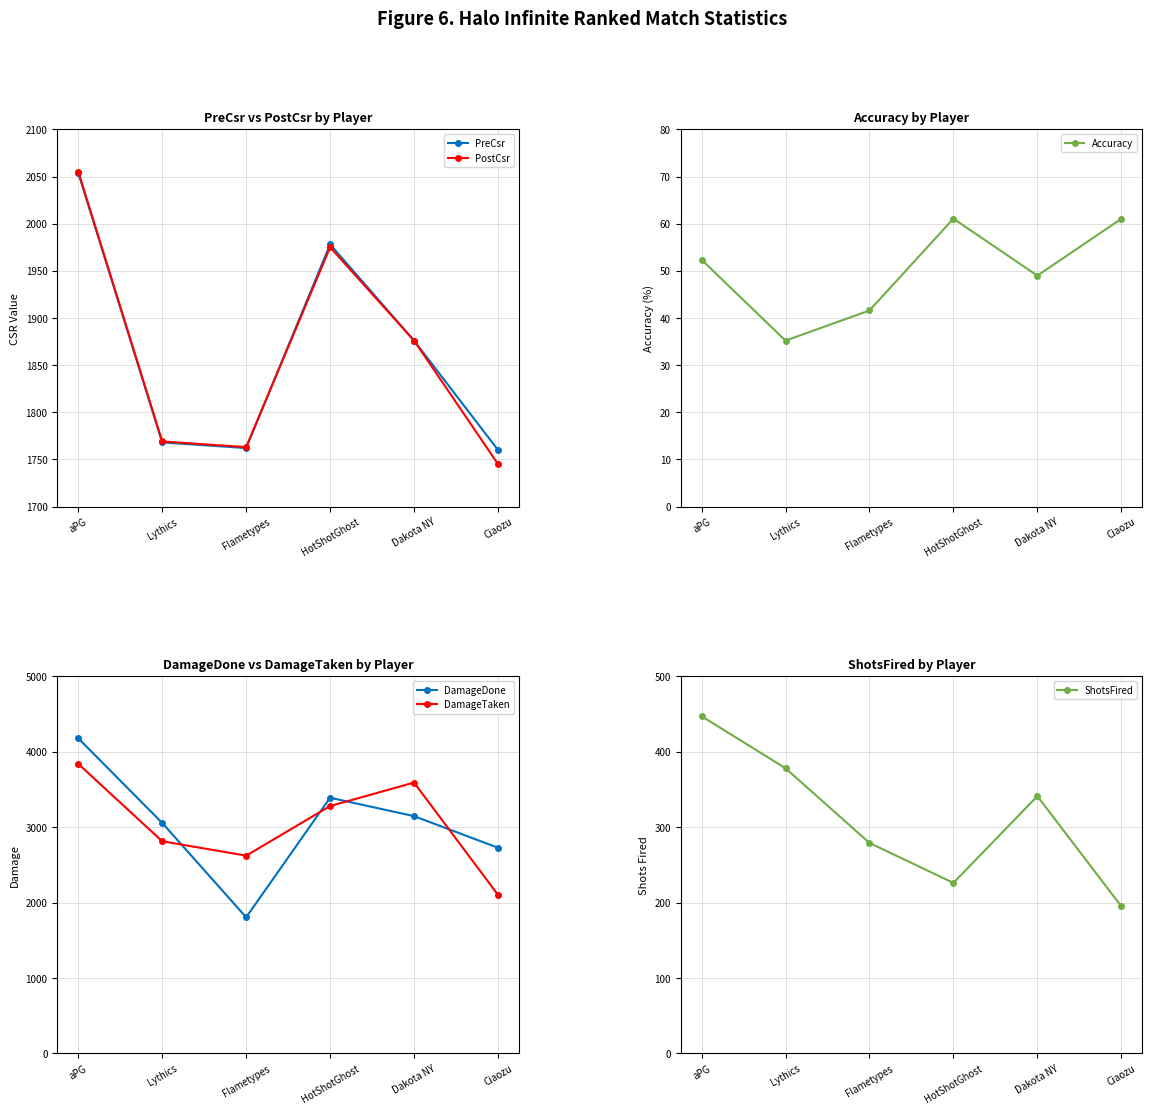

At which category does DamageTaken reach its first local valley?

Flametypes